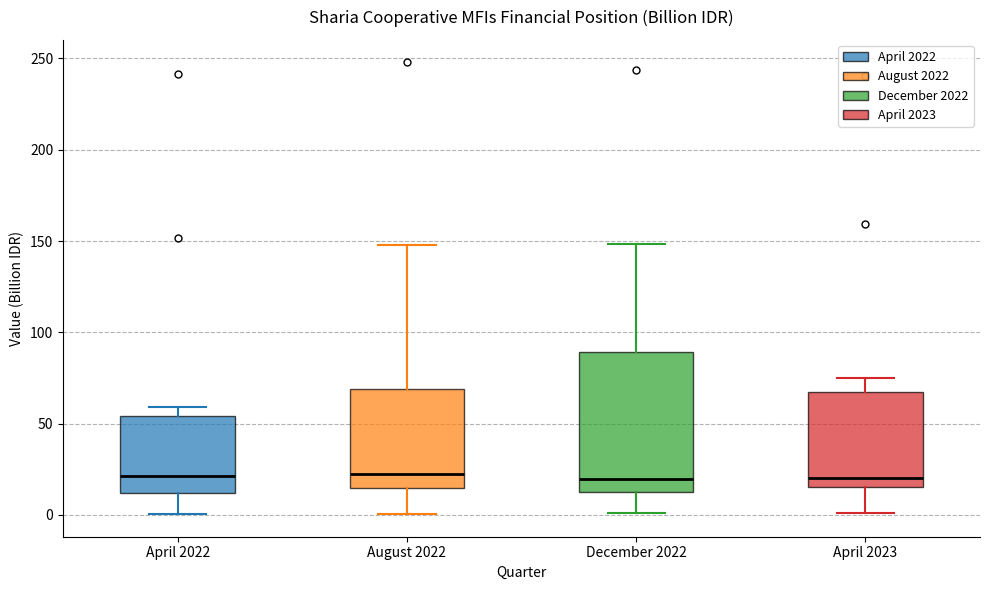

Which box is the tallest, from its lower edge to its upper edge?

December 2022